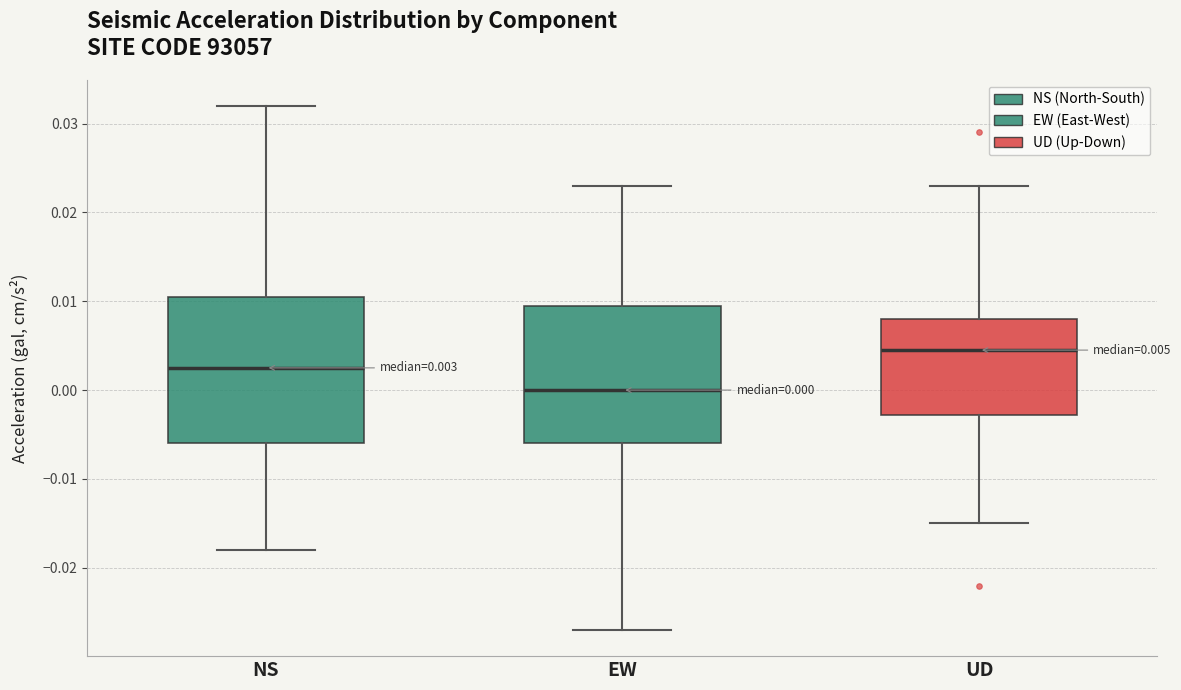

Which box is the tallest, from its lower edge to its upper edge?

NS